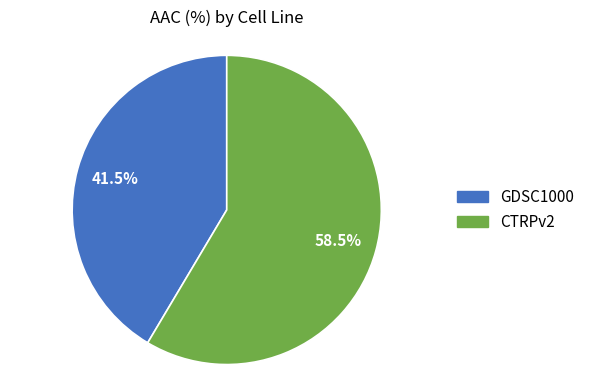

How much of the chart is everything except GDSC1000?

58.5%